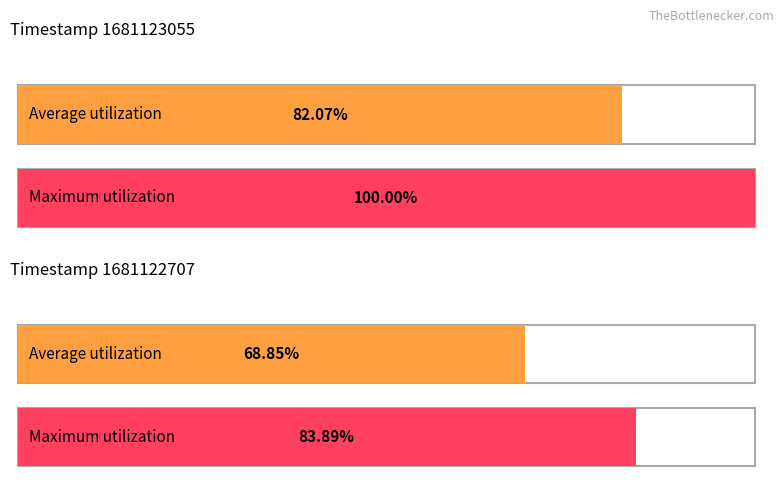

At which category is the sum across all series the highest?

1681123055